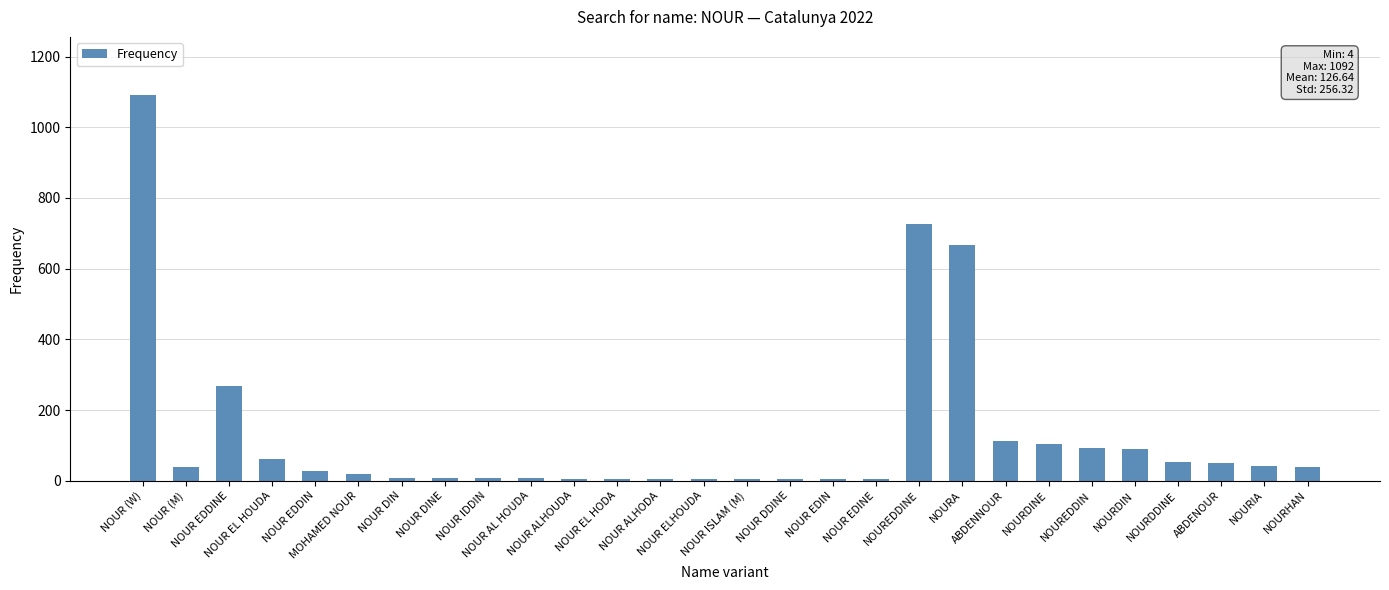

What is the average value?

127